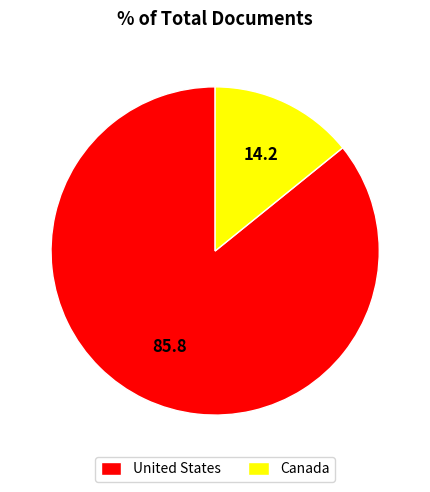

Does any single category account for the majority?

Yes